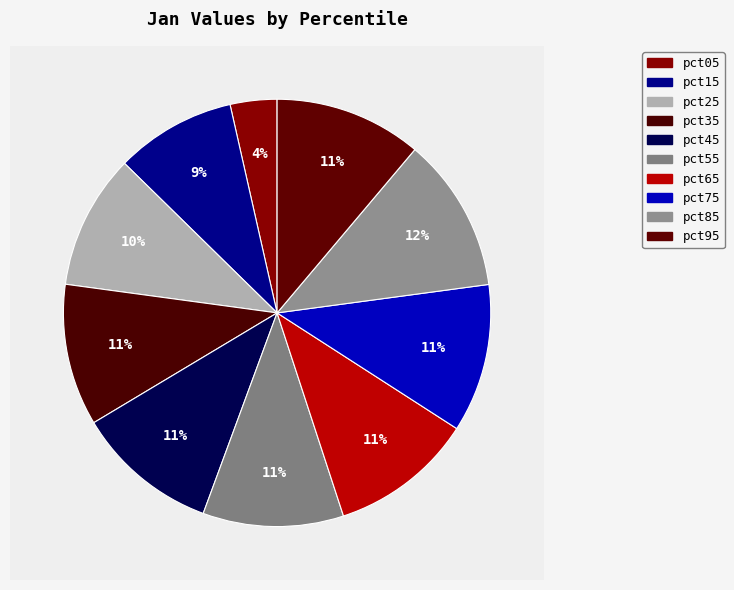

Does any single category account for the majority?

No